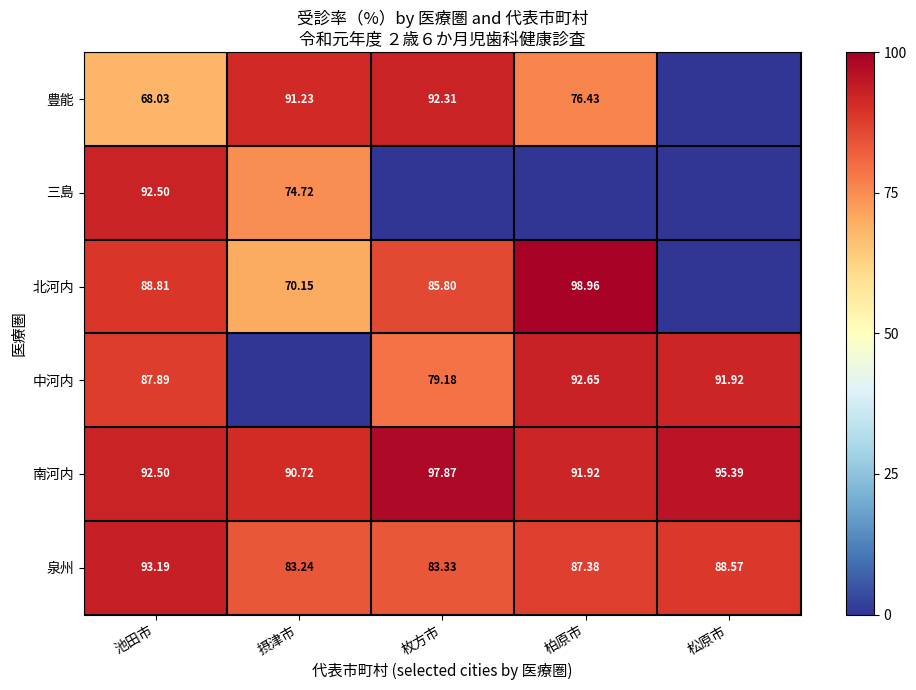

What is the total value across all series at 枚方市?

438.5